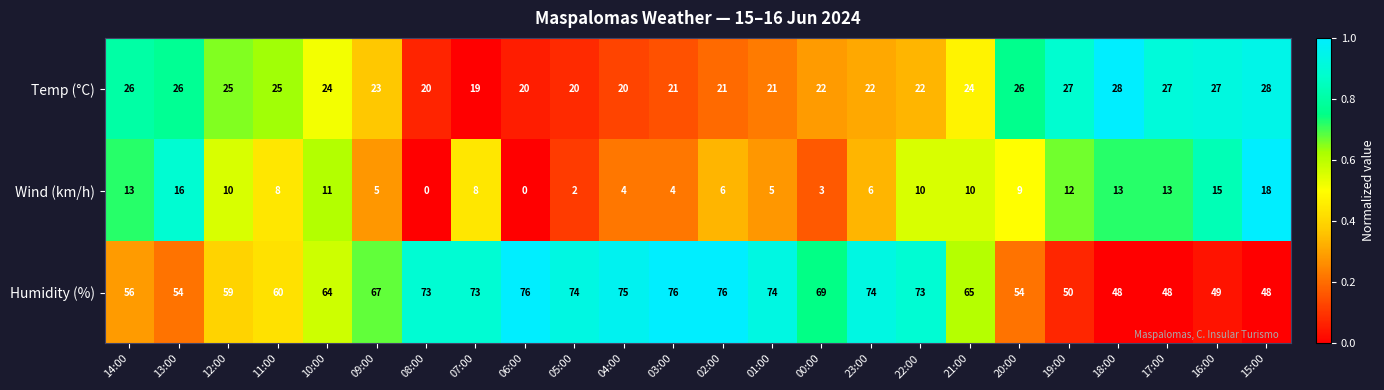

How many series are shown in this chart?

3